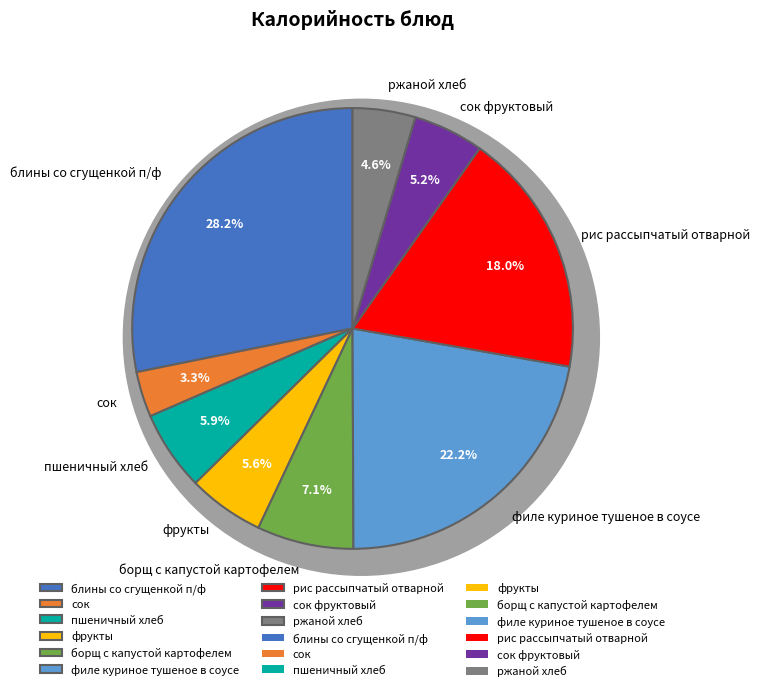

How much of the chart is everything except фрукты?

94.4%